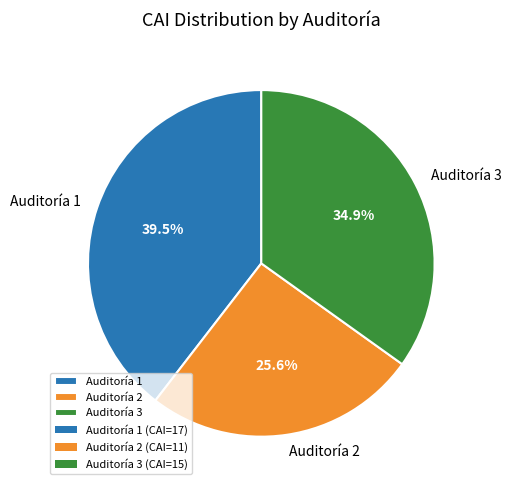

What percentage is NOT represented by Auditoría 3?

65.1%